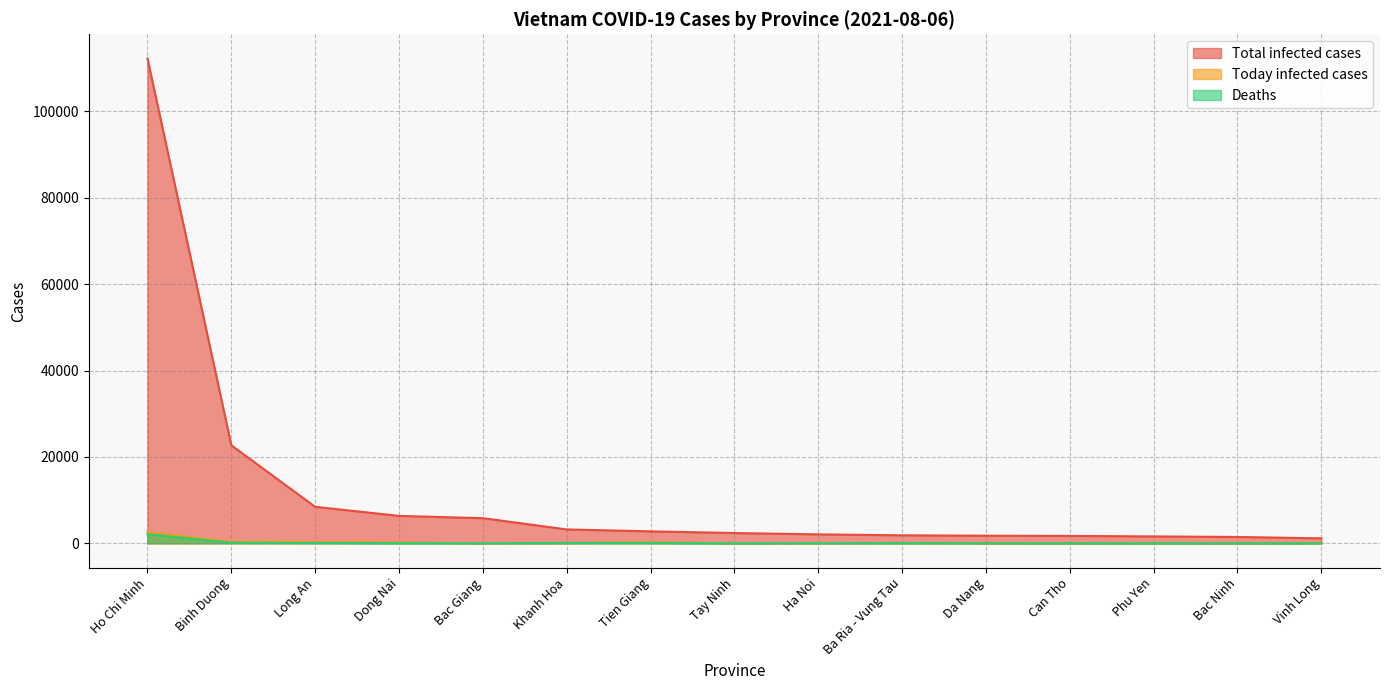

What is the difference between the Deaths values at Binh Duong and Phu Yen?

144